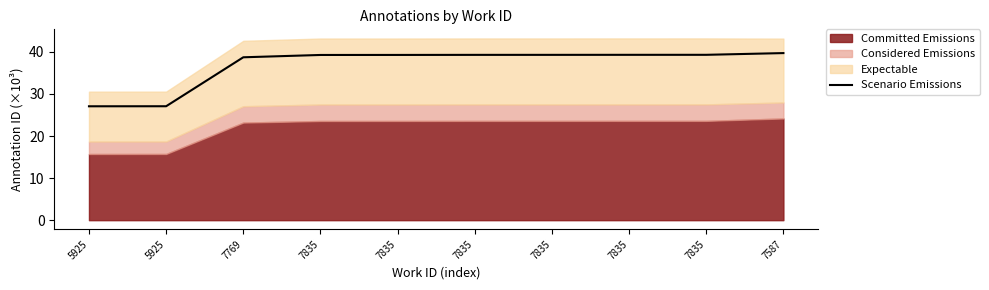

True or false: the data shows 39.3 at 7835.

True